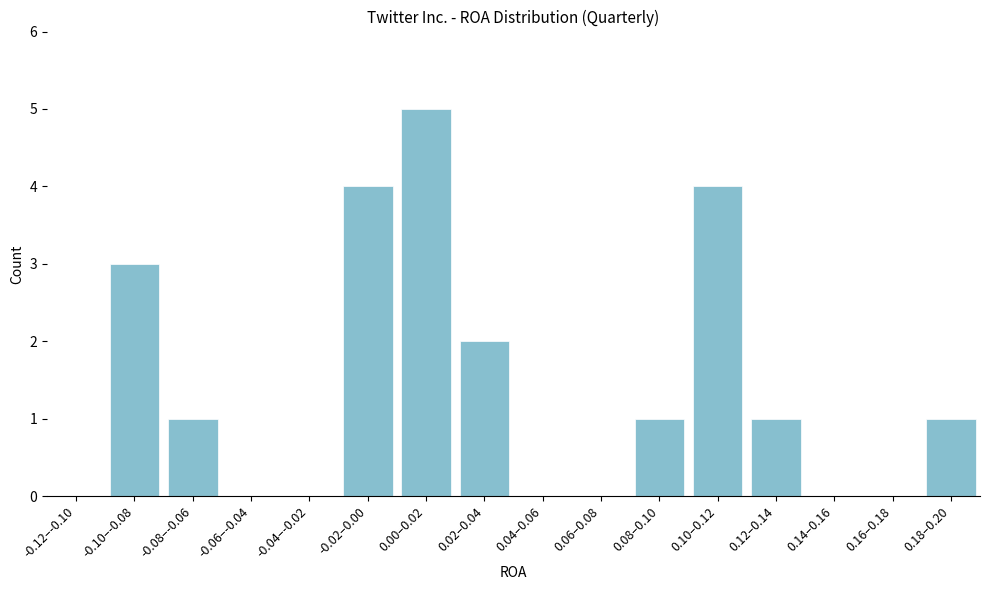

Reading right to left, list all the values displayed in this chart.

0.18–0.20=1	0.16–0.18=0	0.14–0.16=0	0.12–0.14=1	0.10–0.12=4	0.08–0.10=1	0.06–0.08=0	0.04–0.06=0	0.02–0.04=2	0.00–0.02=5	-0.02–0.00=4	-0.04–-0.02=0	-0.06–-0.04=0	-0.08–-0.06=1	-0.10–-0.08=3	-0.12–-0.10=0